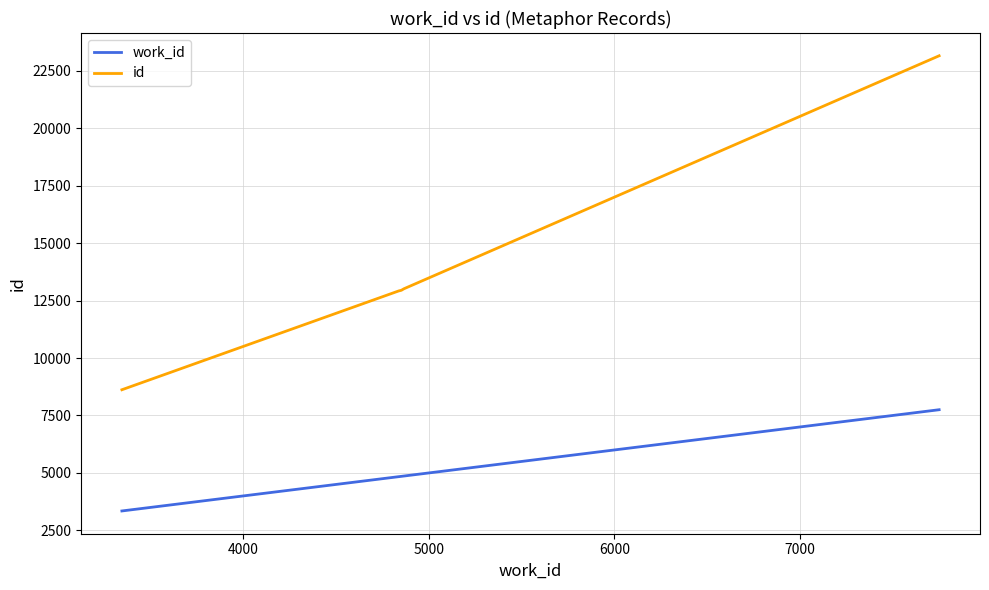

List the series in order of their overall mean, highest first.

id, work_id